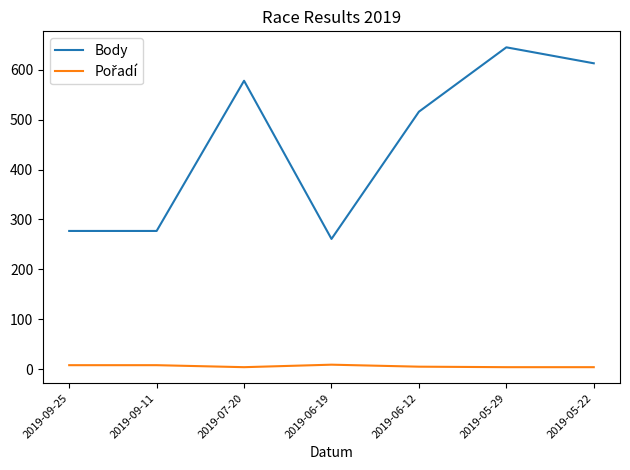

Between 2019-09-11 and 2019-05-22, which series saw the biggest shift?

Body